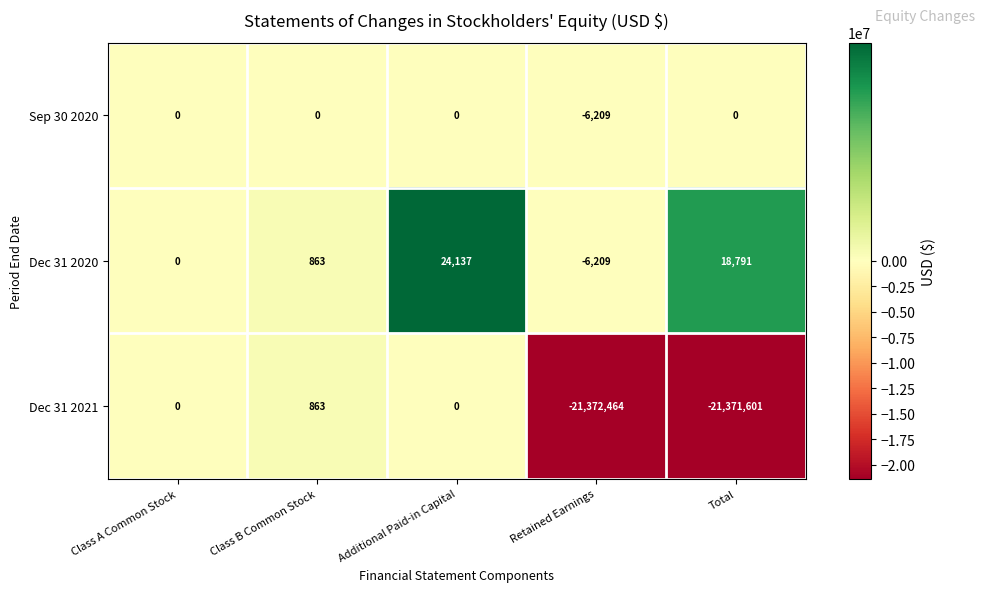

What is the total value across all series at Total?

-21352810